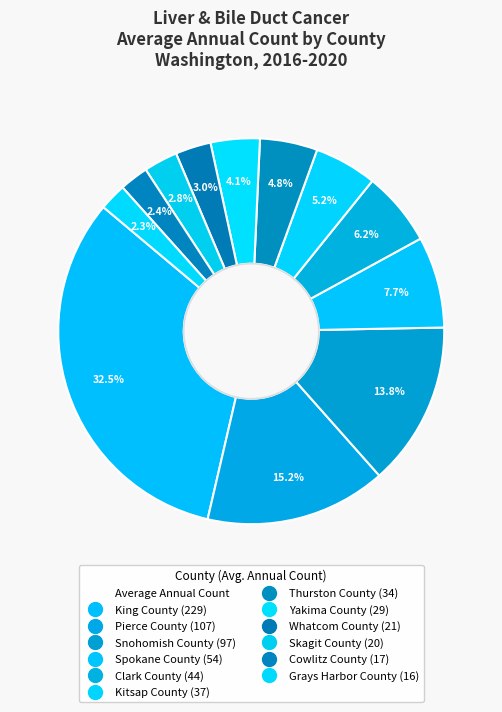

How many segments does this pie chart have?

12